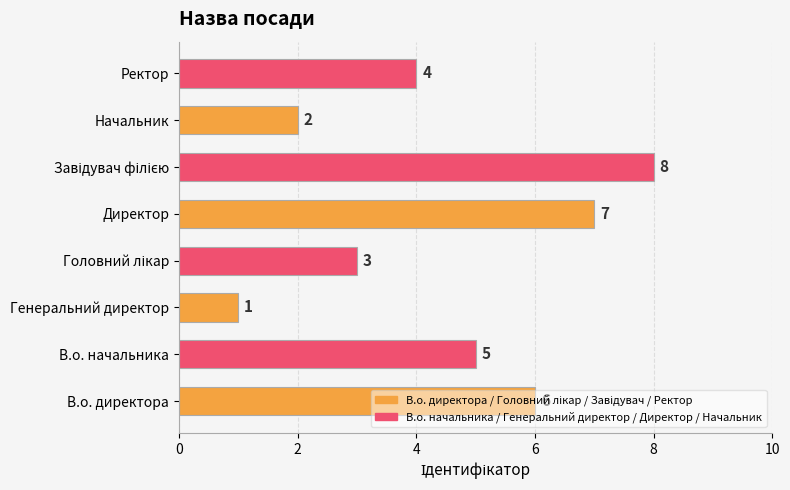

What is the maximum value shown in the chart?

8